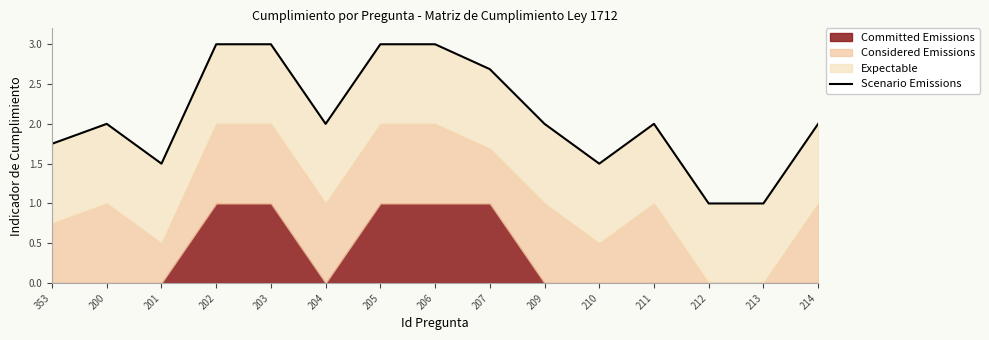

What is the approximate value at 202?

3.0